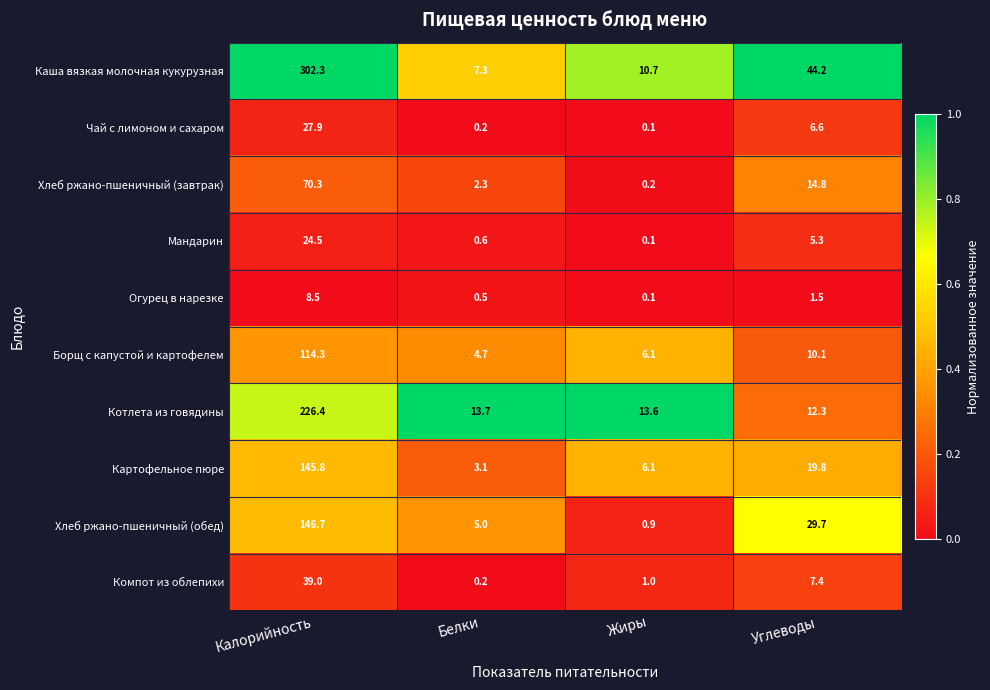

The Мандарин series shows 5.3 at Углеводы. True or false?

True